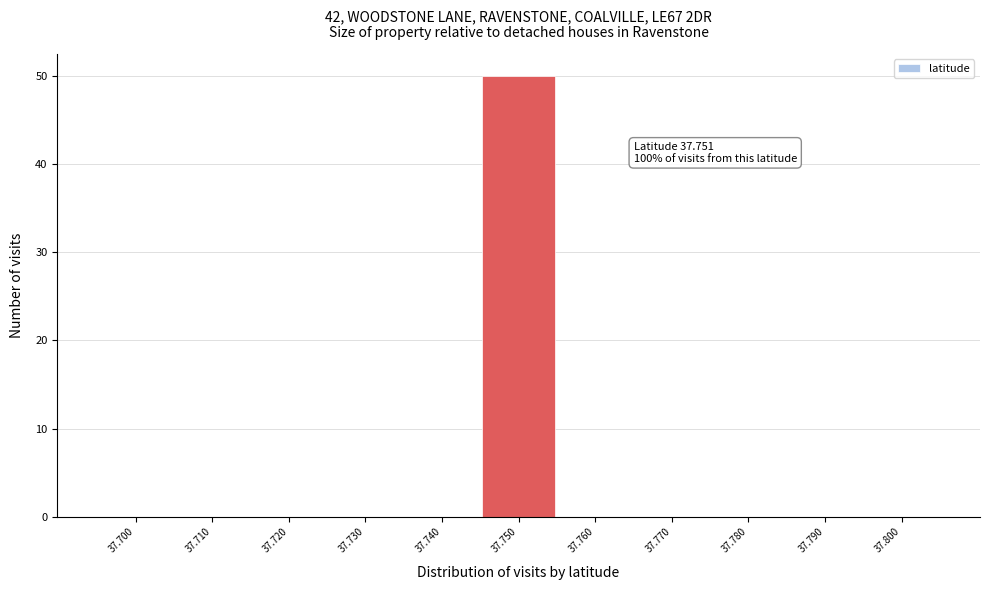

Reading left to right, what are all the values shown in this chart?

37.700=0	37.710=0	37.720=0	37.730=0	37.740=0	37.750=50	37.760=0	37.770=0	37.780=0	37.790=0	37.800=0